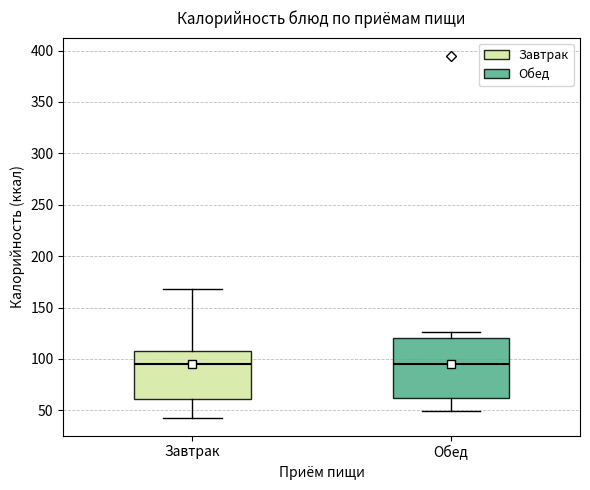

Reading left to right, read every box against the y-axis: the position of its median line, the range the box covers, and the ends of its whiskers. The values are not printed on the chart, so give them approximately, as read against the axis.

Завтрак: median 95, box 60 to 110, whiskers 45 to 170
Обед: median 95, box 60 to 120, whiskers 50 to 125